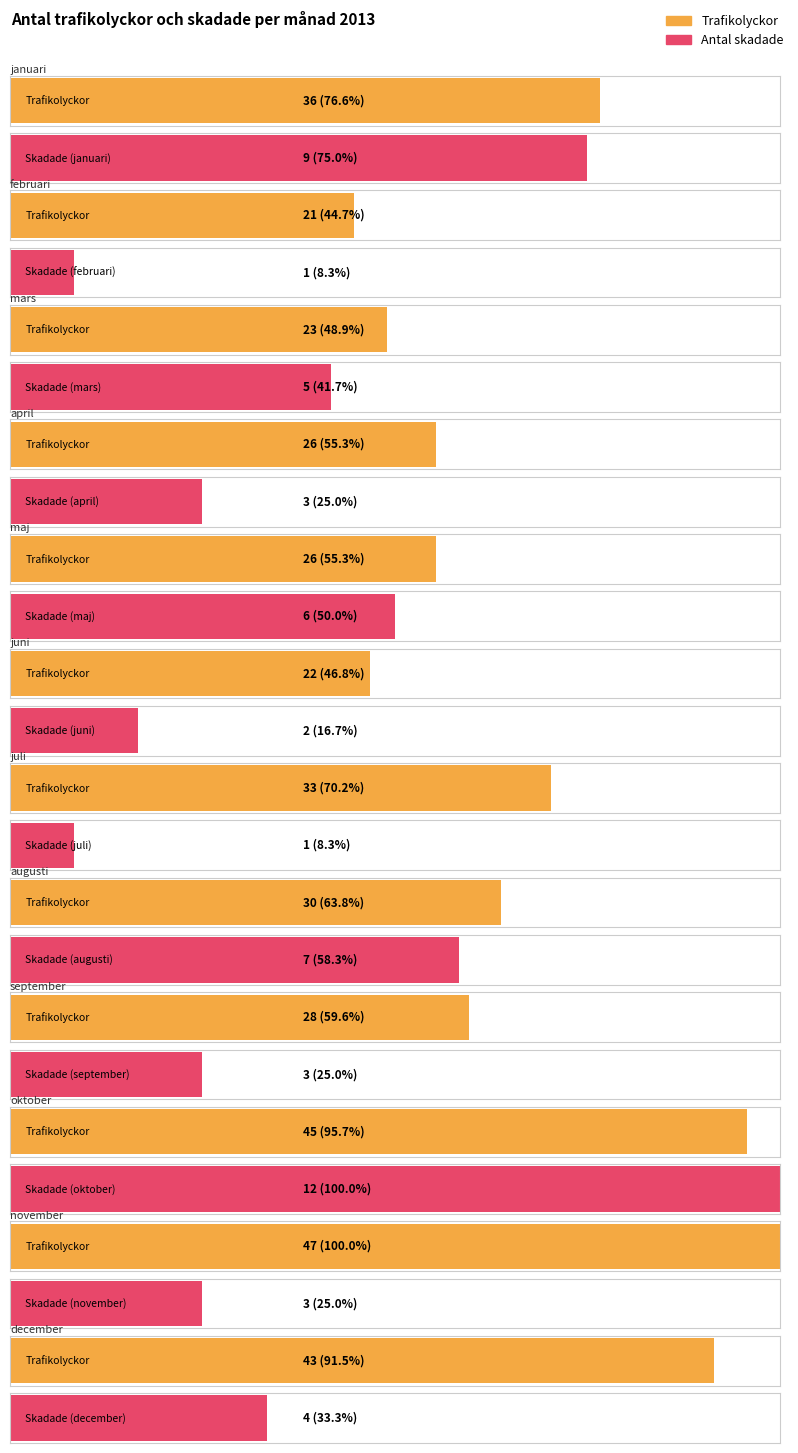

What is the difference between the Antal skadade values at augusti and december?

3